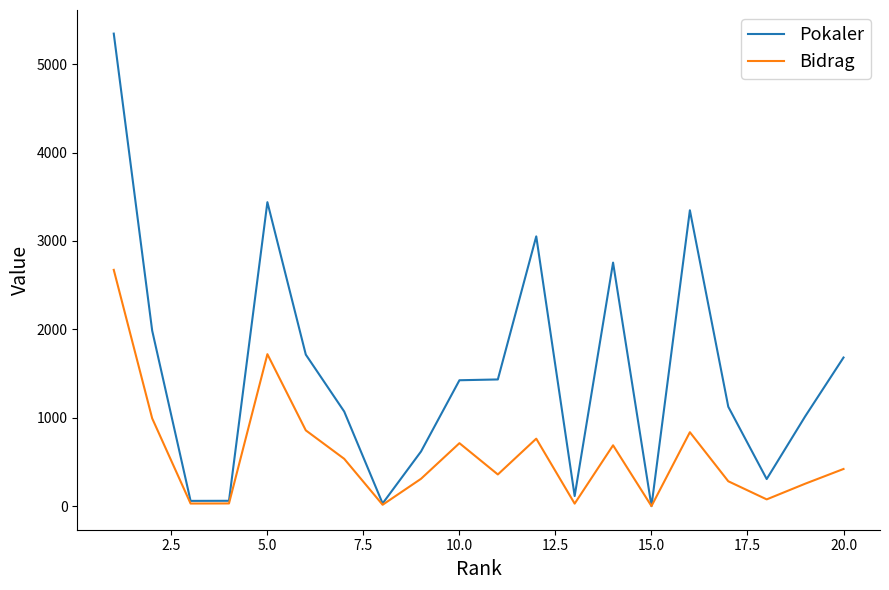

Which series has the largest total across all categories?

Pokaler